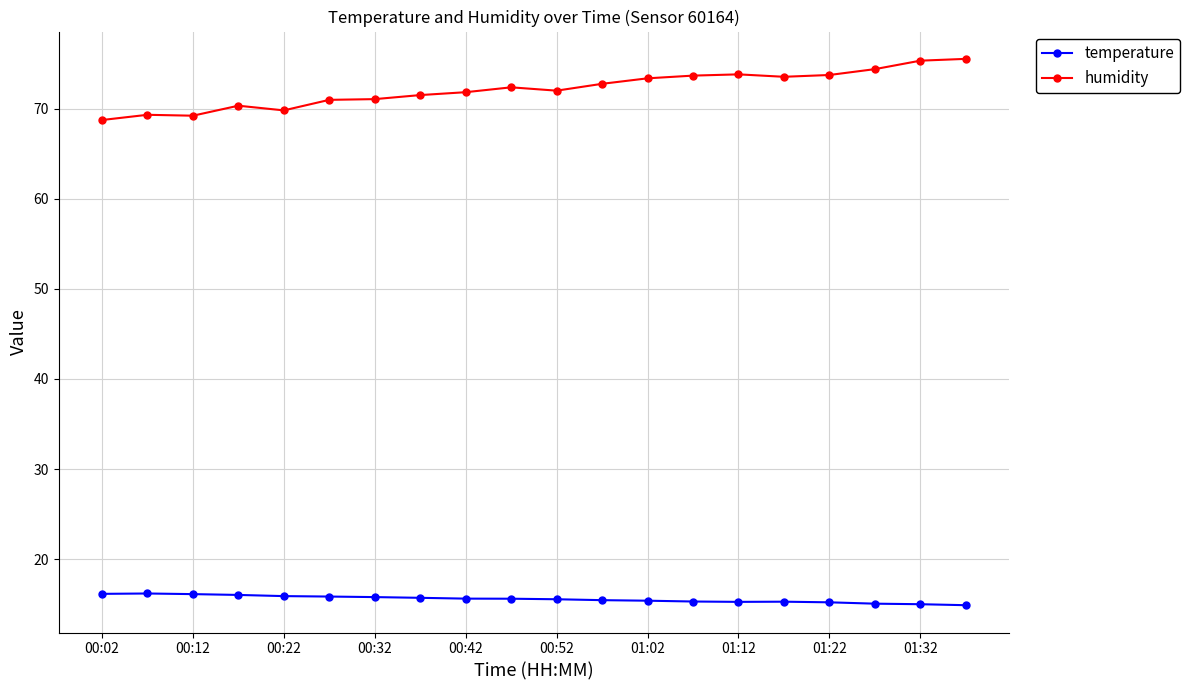

Which series has the largest range (max minus min)?

humidity